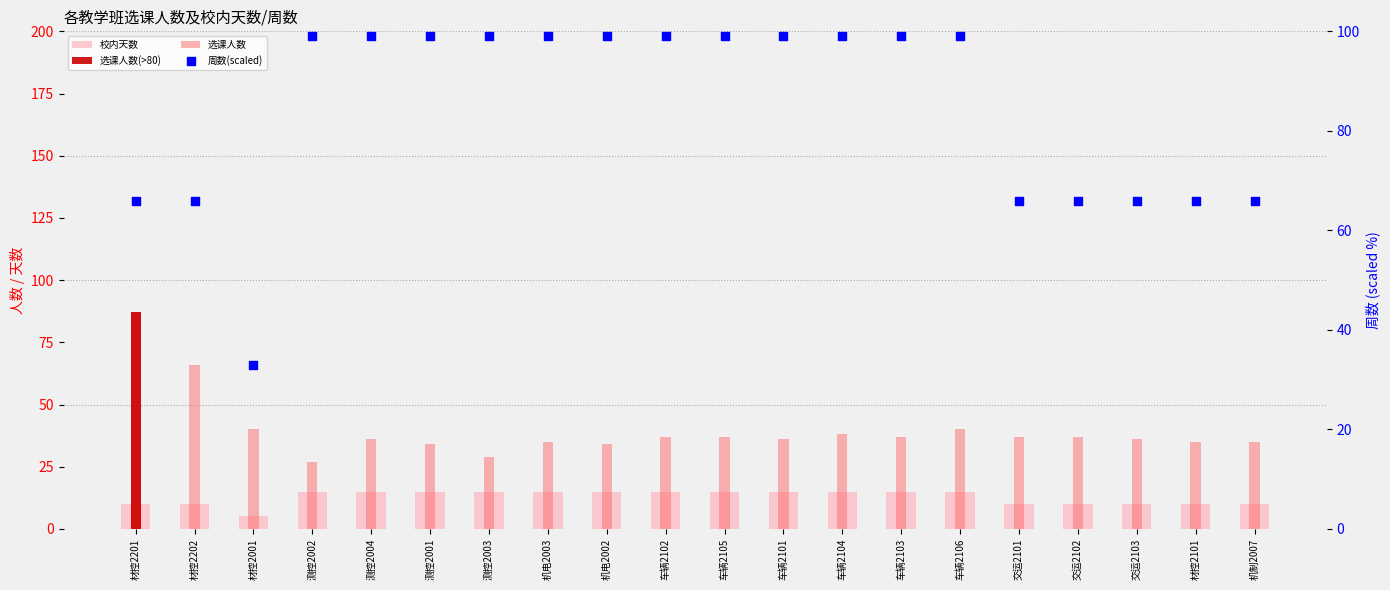

Which series reaches the minimum Y coordinate?

选课人数(>80)